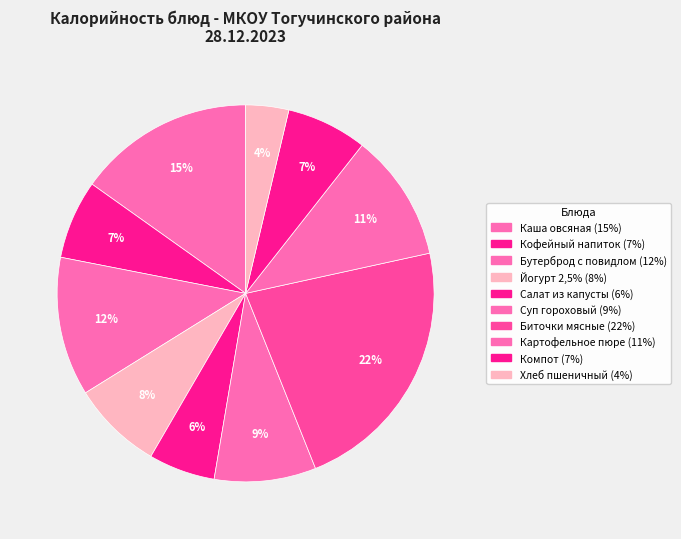

True or false: Биточки мясные accounts for 31% of the total.

False